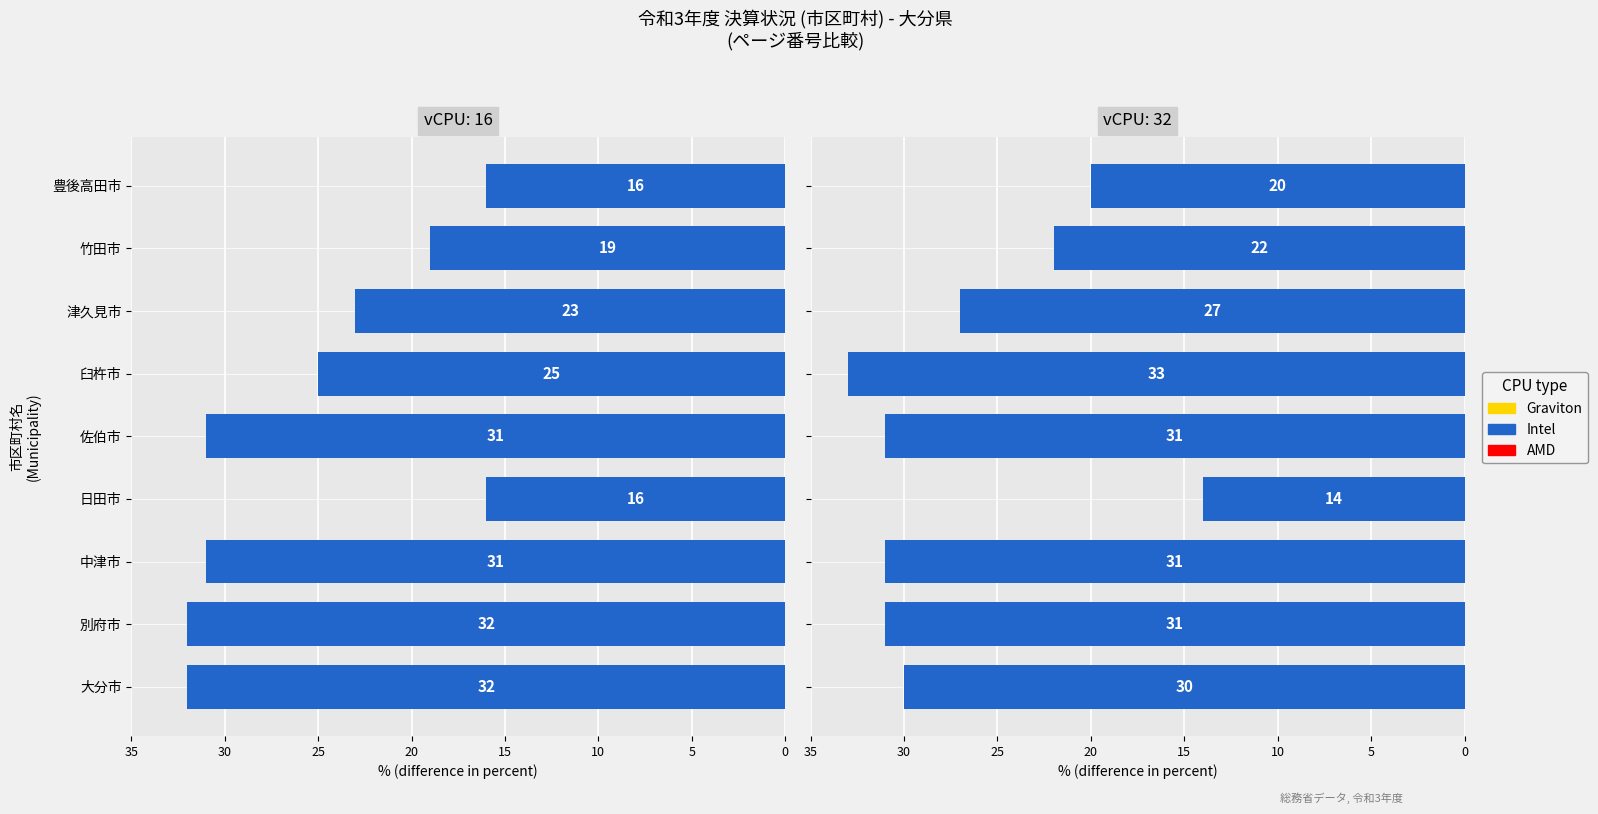

What is the sum of the values at 臼杵市 and 津久見市?

60